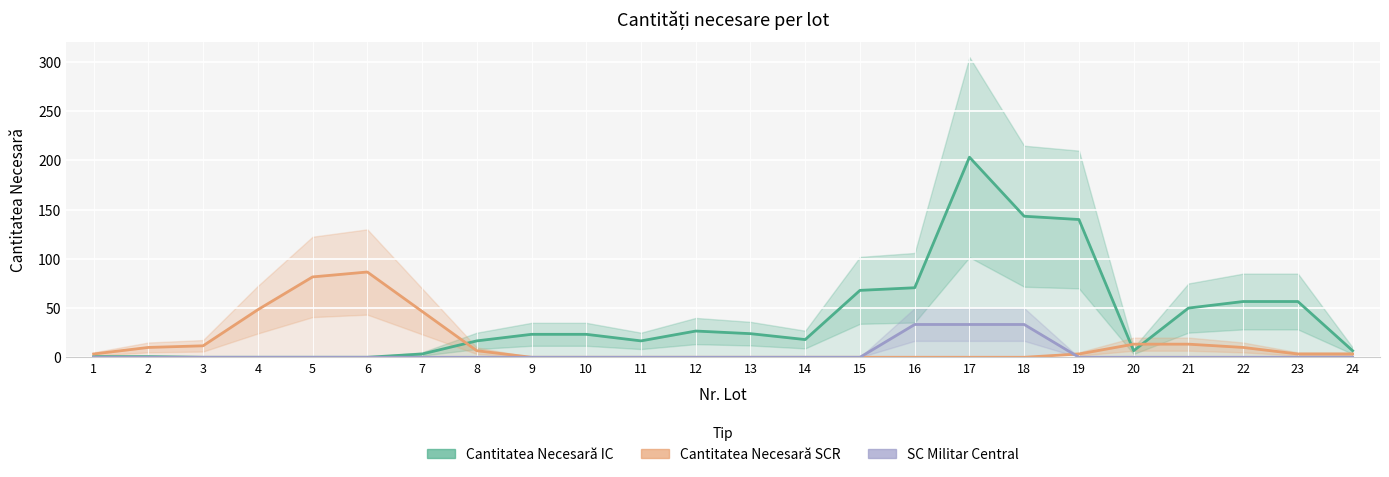

The SC Militar Central series shows 0.0 at 12. True or false?

True